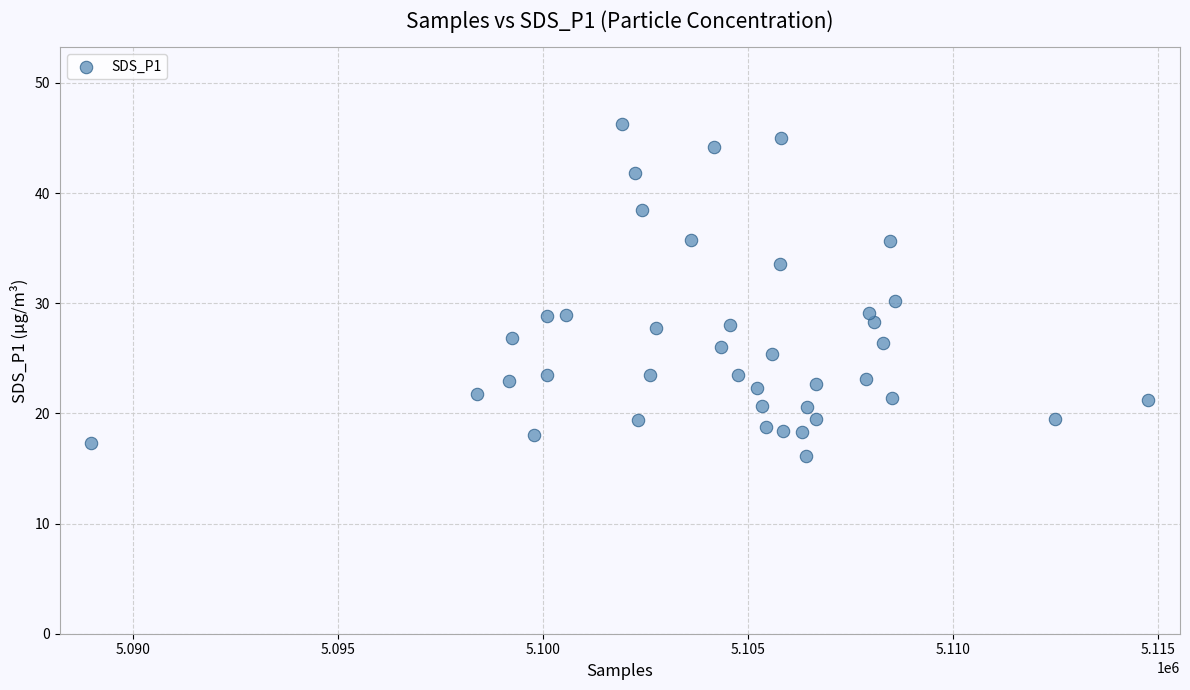

What is the range of X values (max minus min)?

25774.0